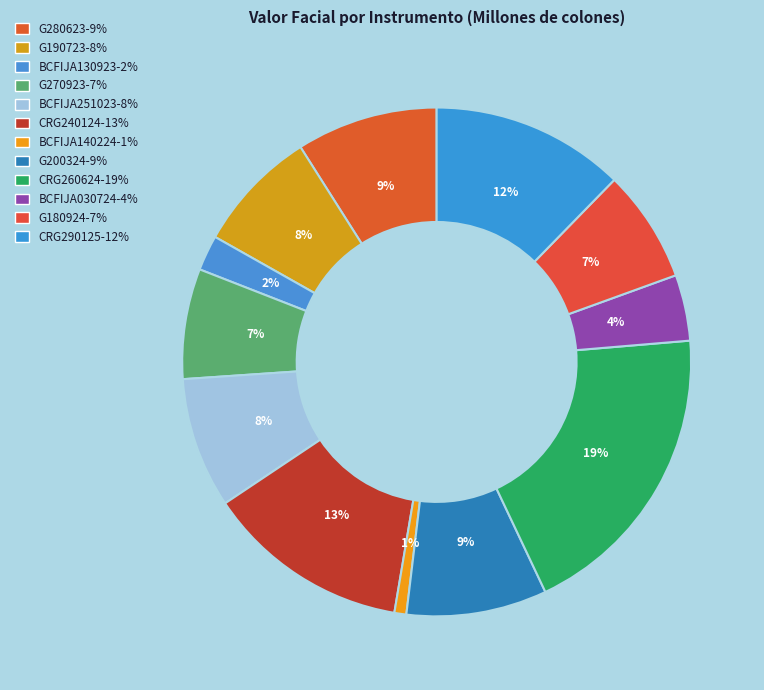

Is it true that BCFIJA030724 is 4% of the pie?

True